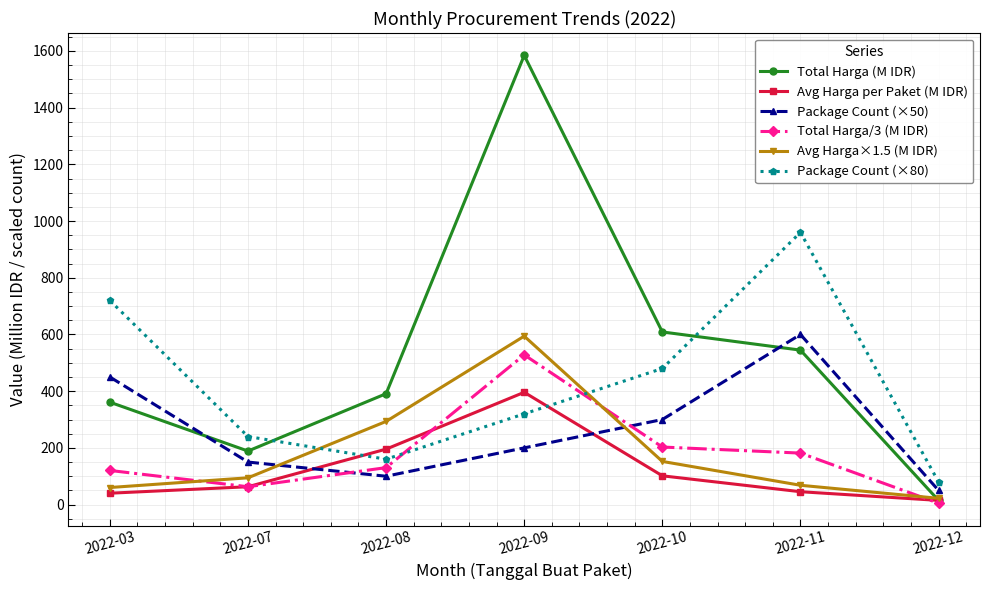

How many interior local valleys does the Package Count (×80) series have?

1